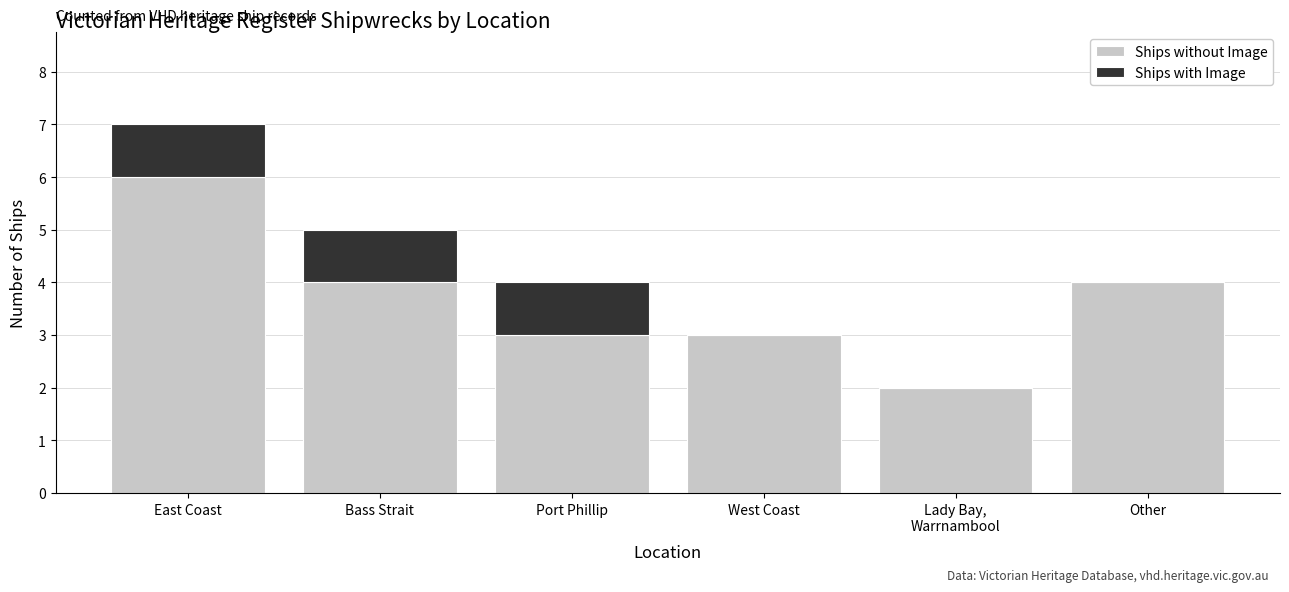

What is the total value across all series at Bass Strait?

5